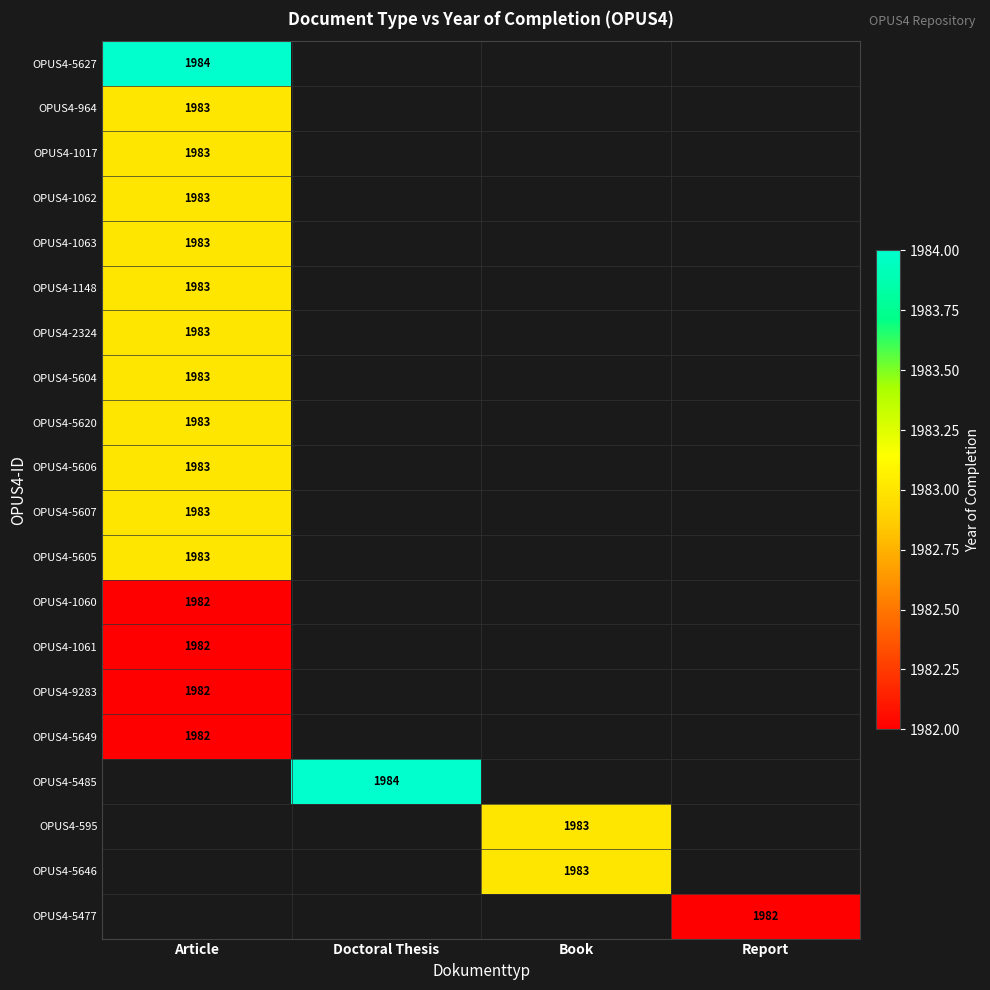

The value of OPUS4-5649 at Article is 1982. True or false?

True